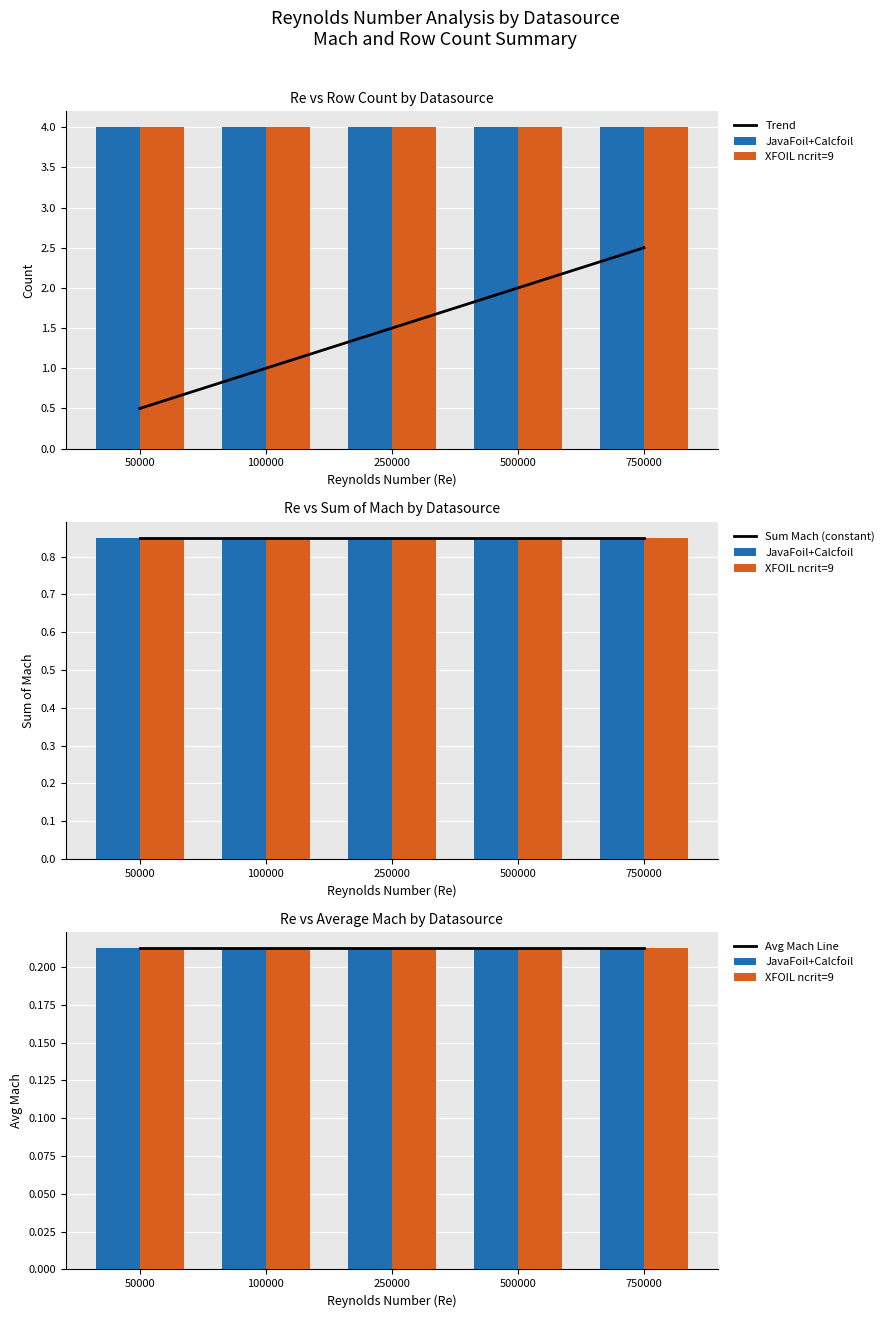

What are all the series names shown in the legend?

Trend, JavaFoil+Calcfoil, XFOIL ncrit=9, Sum Mach (constant), Avg Mach Line